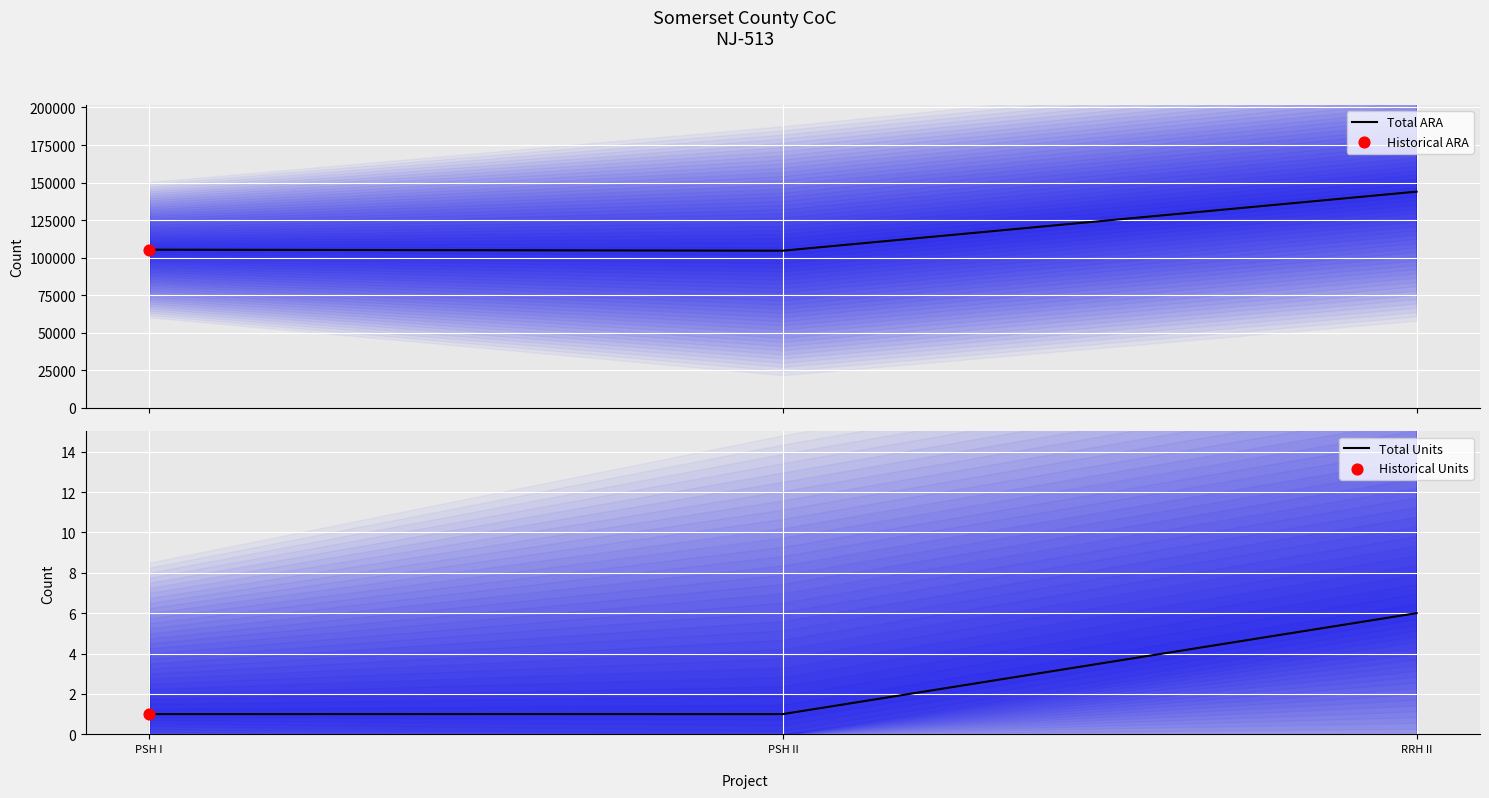

At how many categories does at least one series exceed 42129?

3